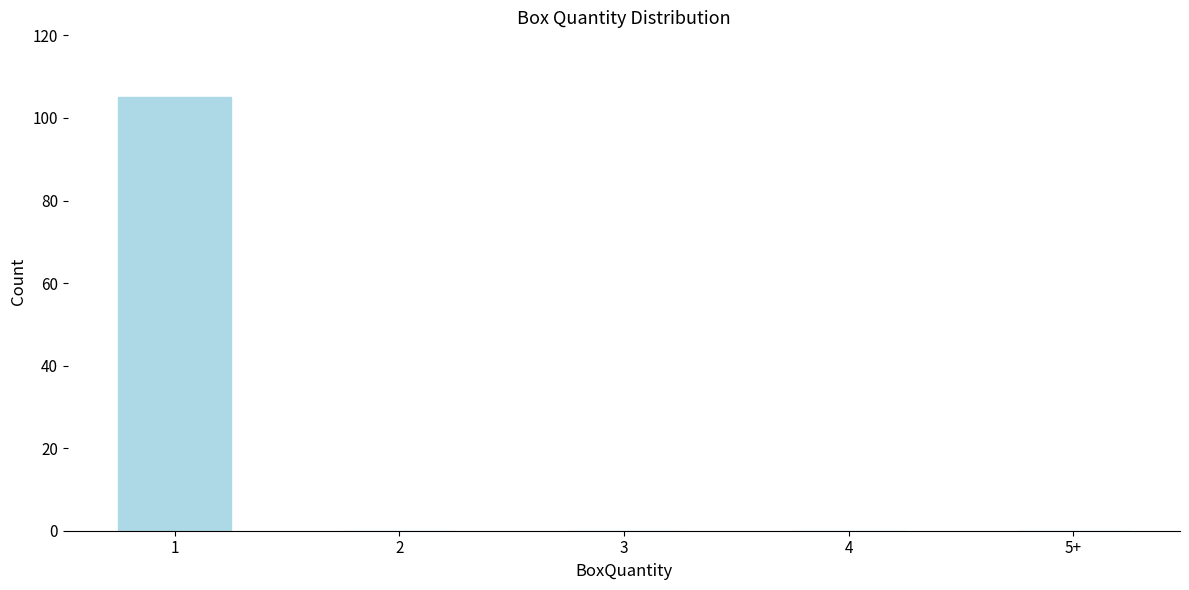

Reading left to right, transcribe all the data shown in this chart.

1=105	2=0	3=0	4=0	5+=0